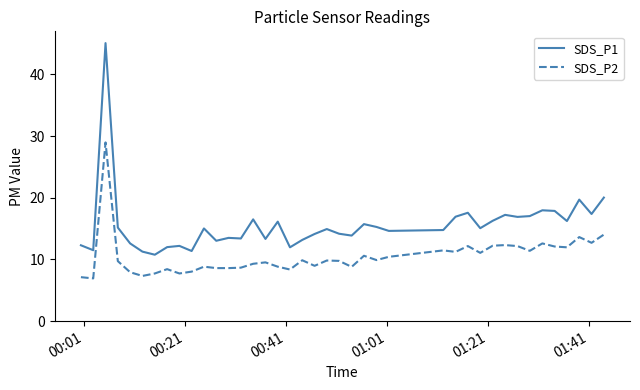

What is the highest value of the SDS_P2 series?

29.0